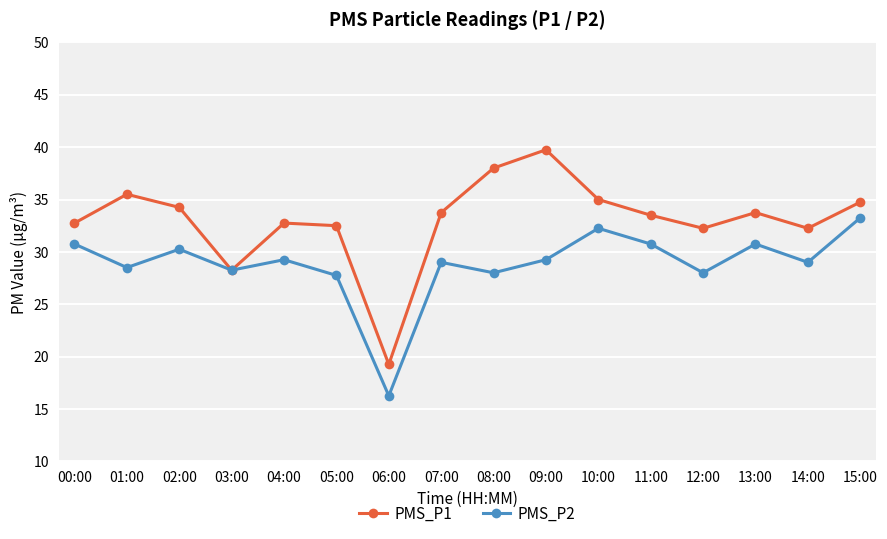

The PMS_P2 series shows 15.2 at 04:00. True or false?

False